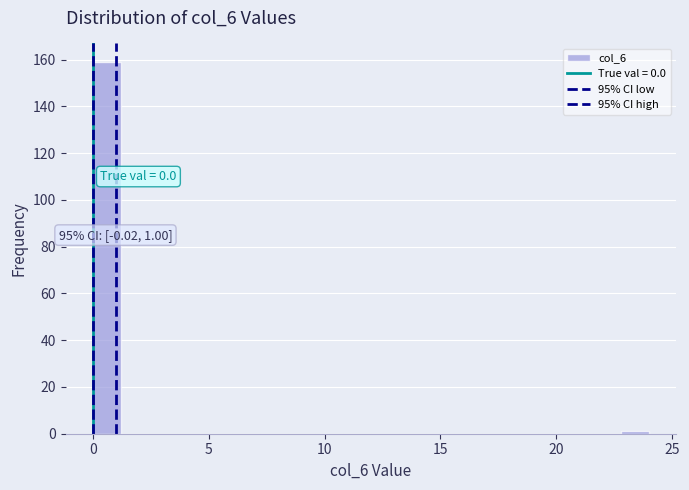

Read against the x-axis, roughly where is the centre of the tallest bar?

0.5